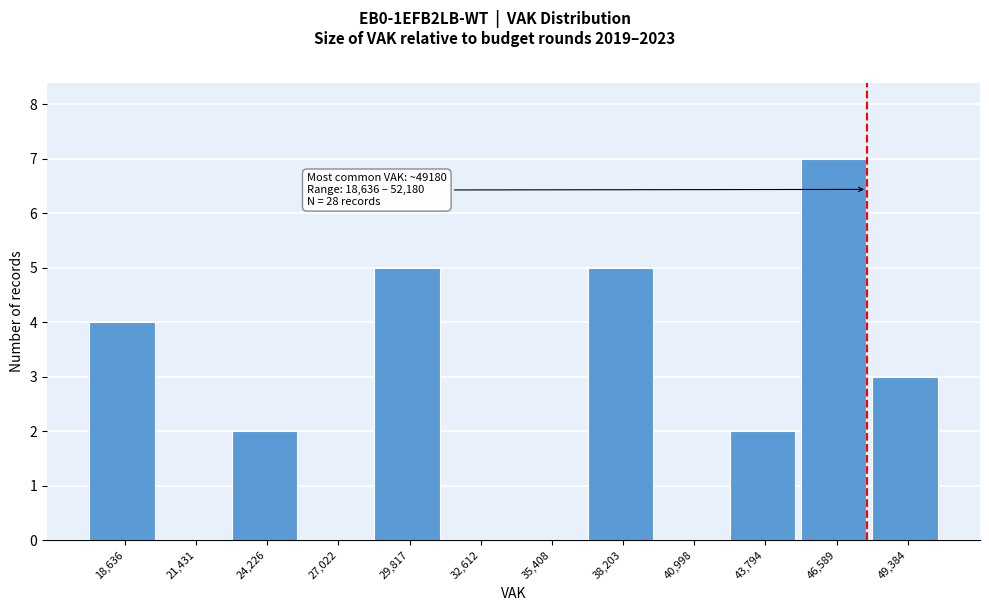

Reading right to left, extract all data points from this chart.

49,384=3	46,589=7	43,794=2	40,998=0	38,203=5	35,408=0	32,612=0	29,817=5	27,022=0	24,226=2	21,431=0	18,636=4